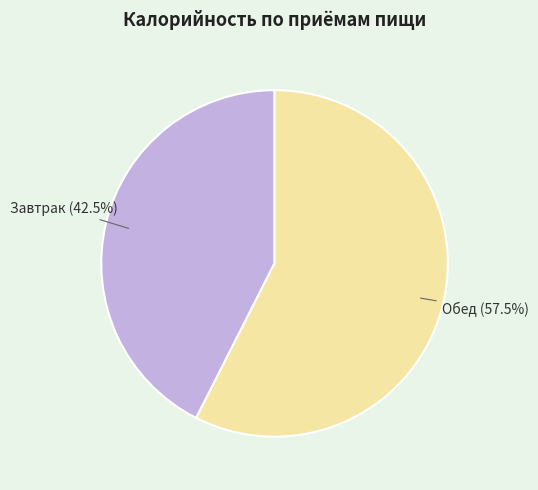

Does any single category account for the majority?

Yes